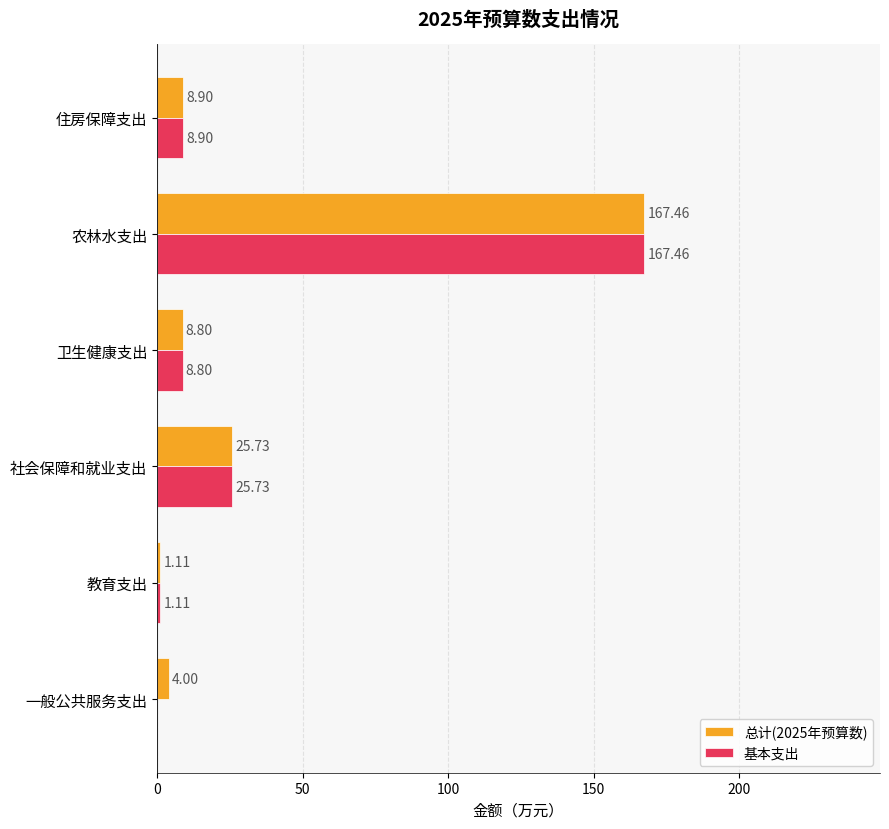

Count the number of data series in this chart.

2